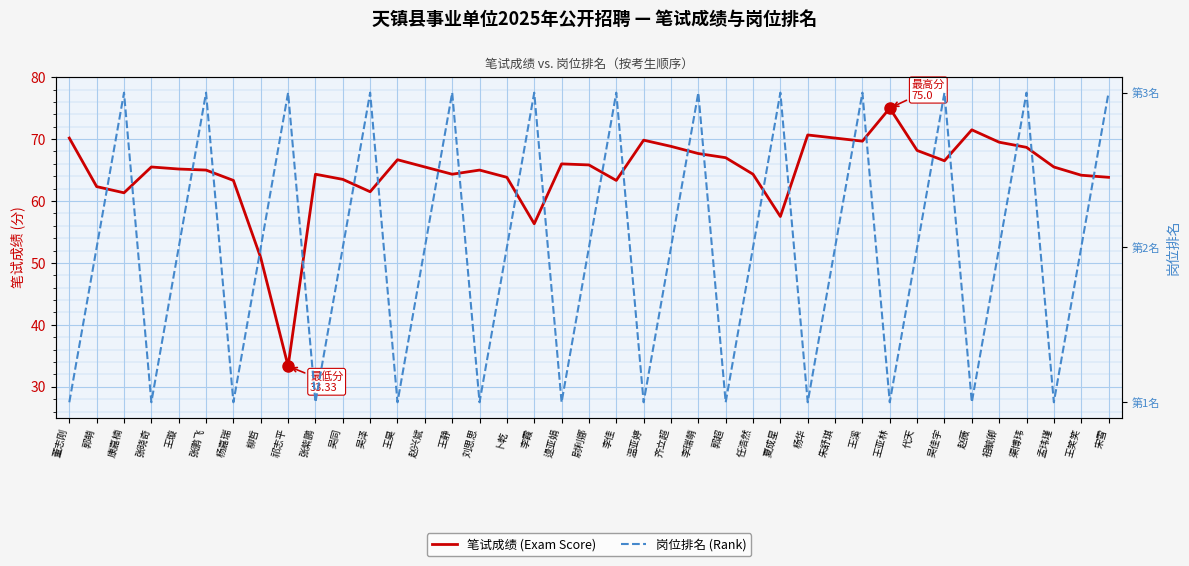

Is this an area chart (filled region under the line)?

No